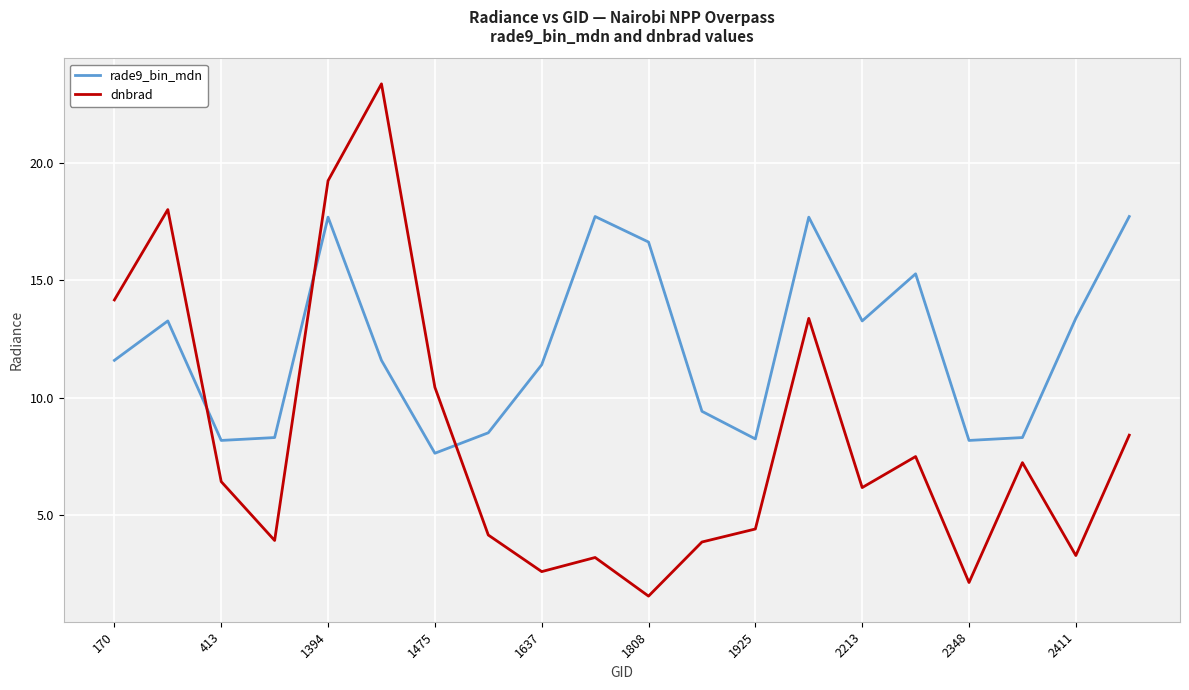

What are all the series names shown in the legend?

rade9_bin_mdn, dnbrad